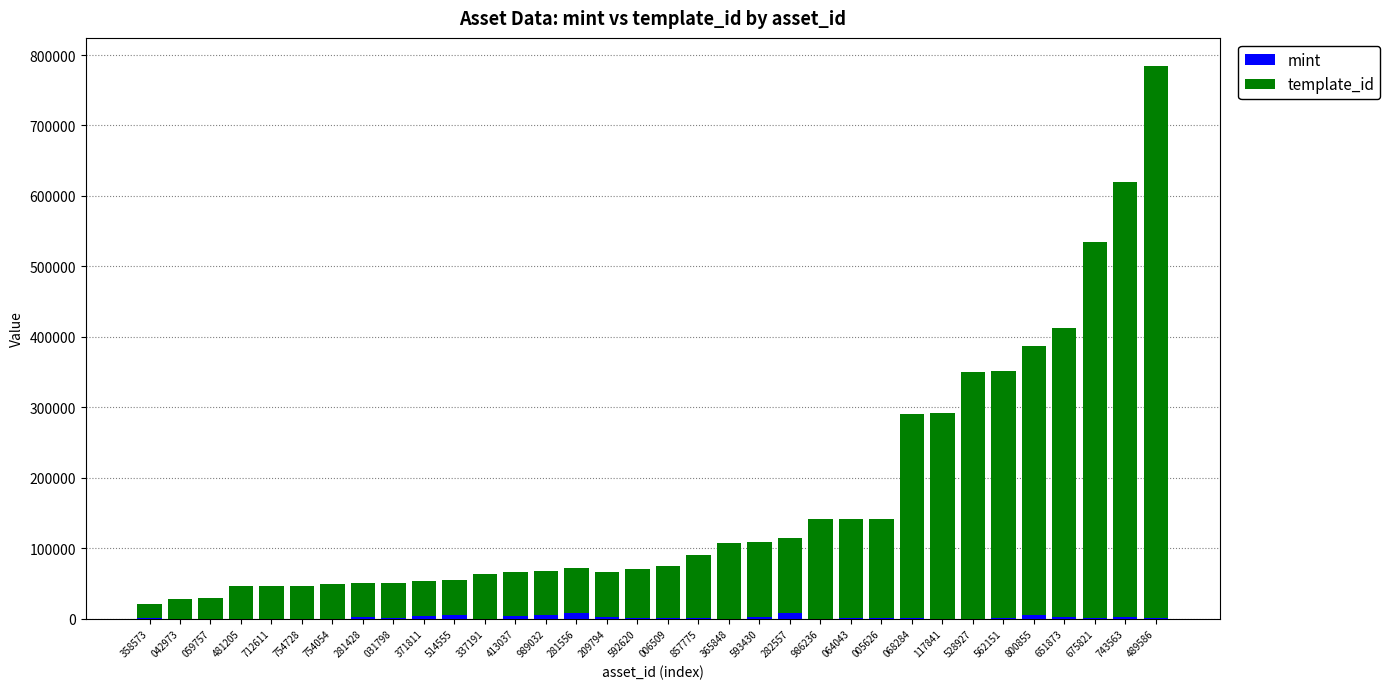

At which category is the sum across all series the highest?

489586